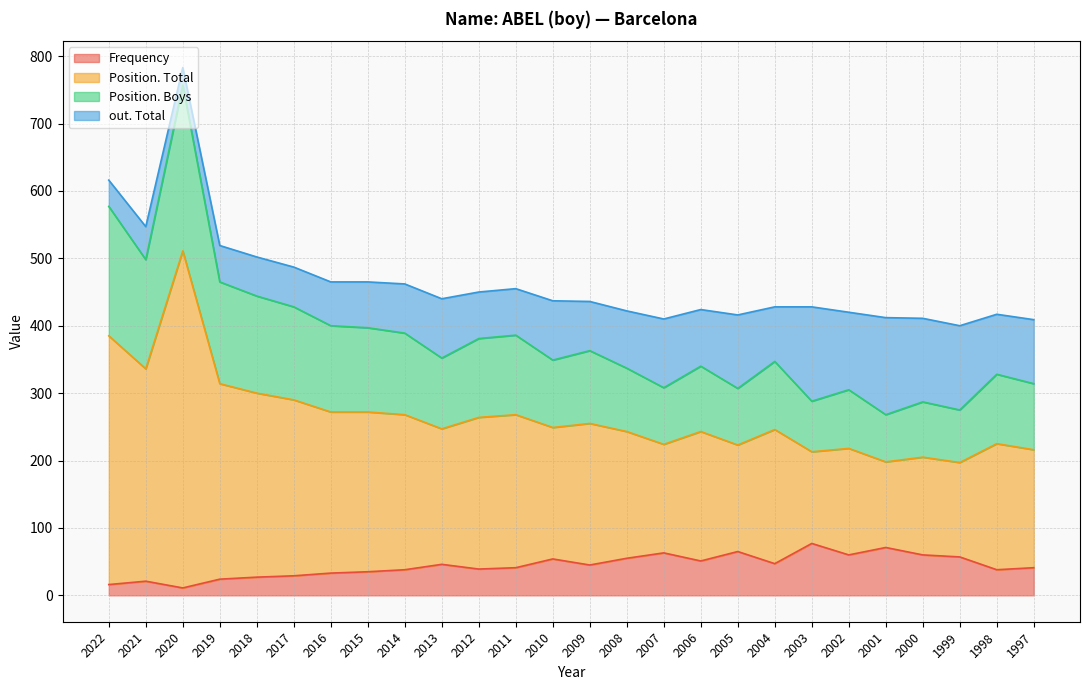

Between 2013 and 2022, which is larger?

2013